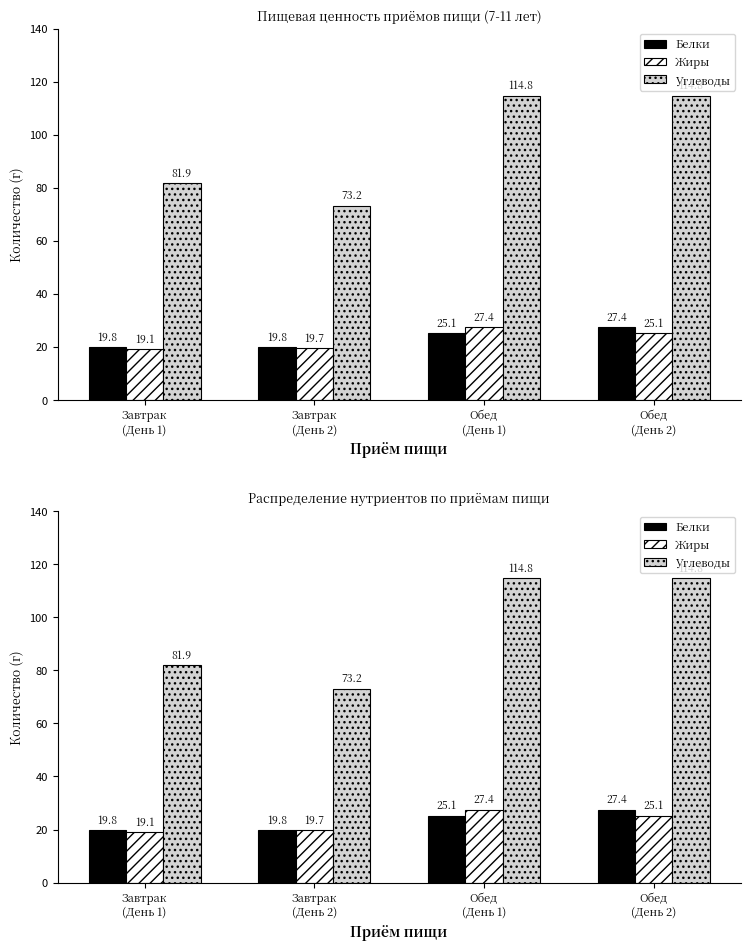

Read the Углеводы value at Завтрак
(День 1).

81.9